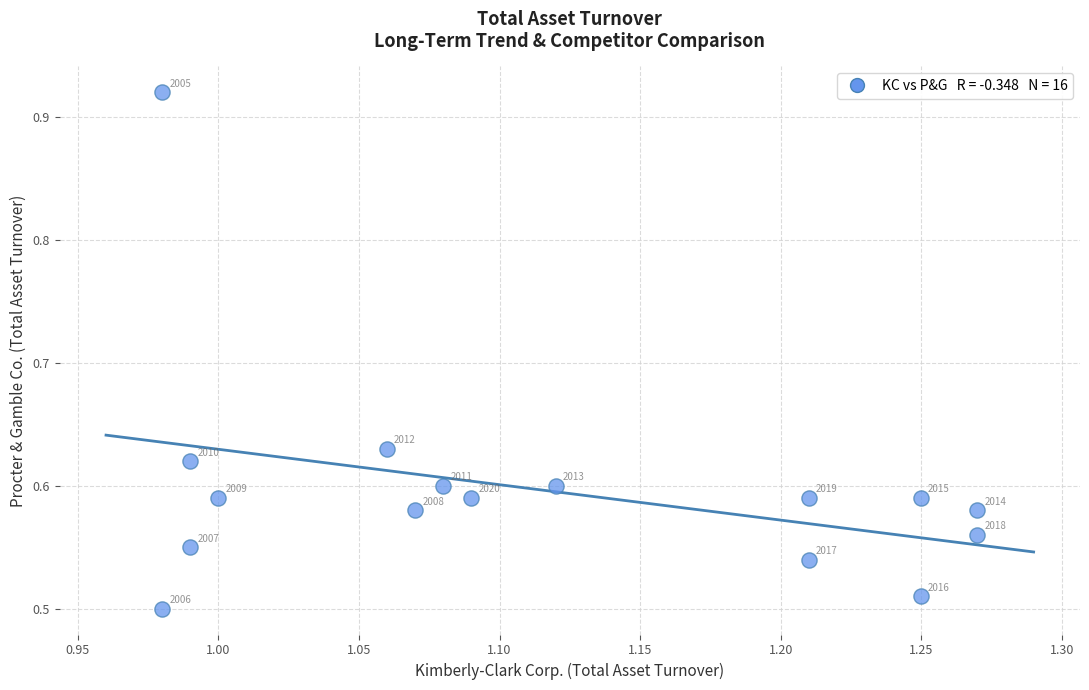

What is the range of X values (max minus min)?

0.3